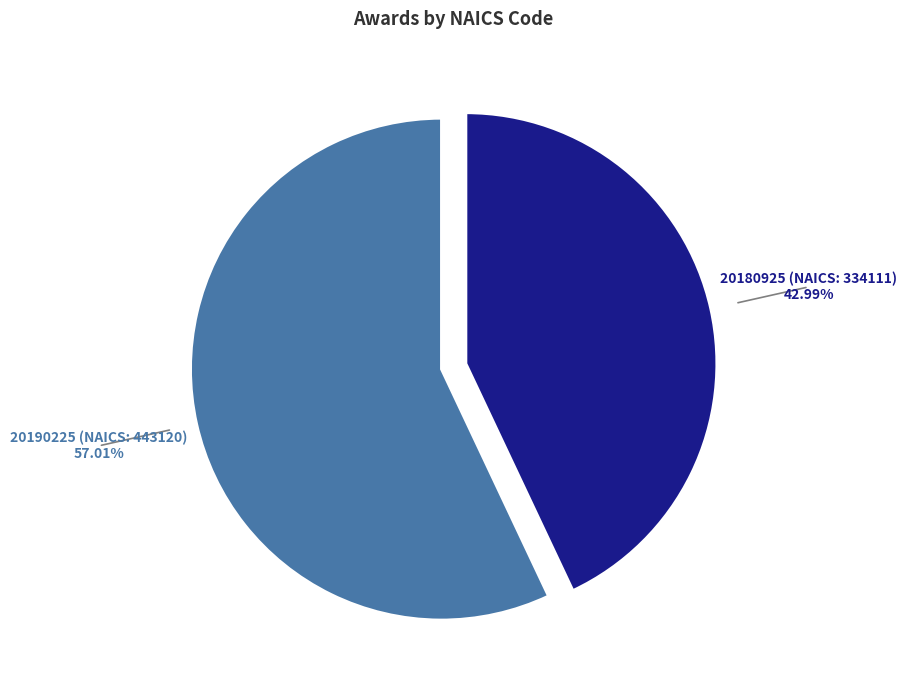

Is there a majority slice in this chart?

Yes